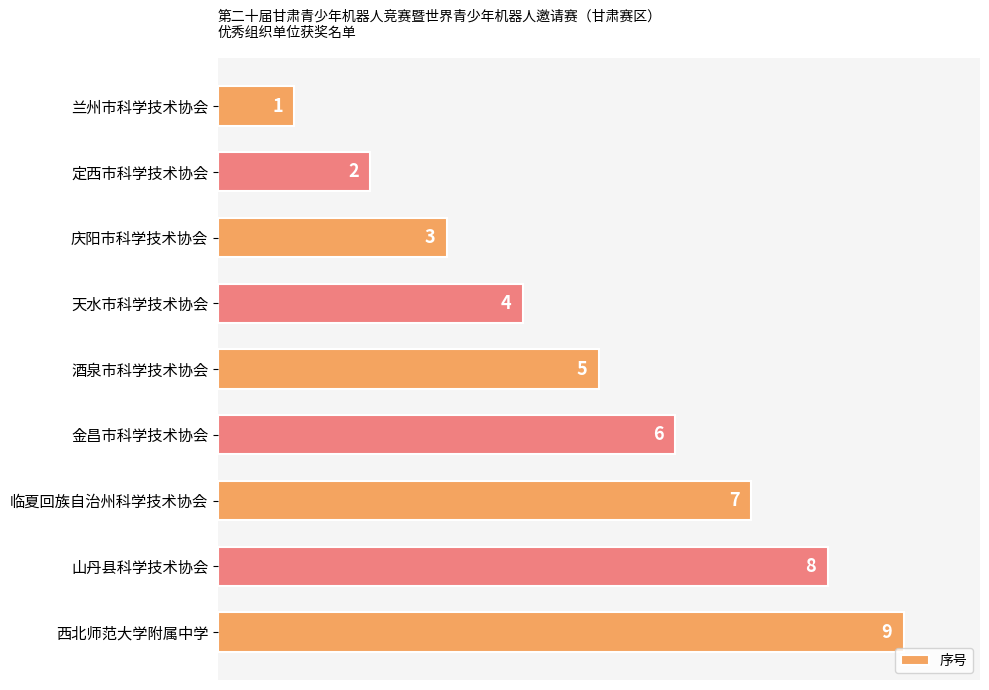

At which category does the chart reach its peak across all series?

西北师范大学附属中学